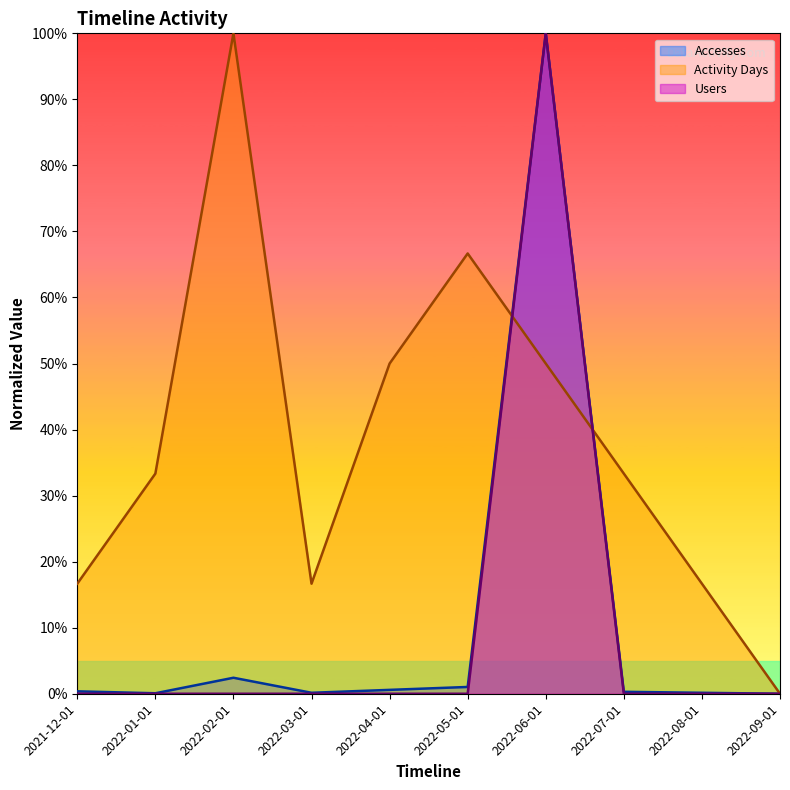

Where is Users nearest to the value 50?

2021-12-01